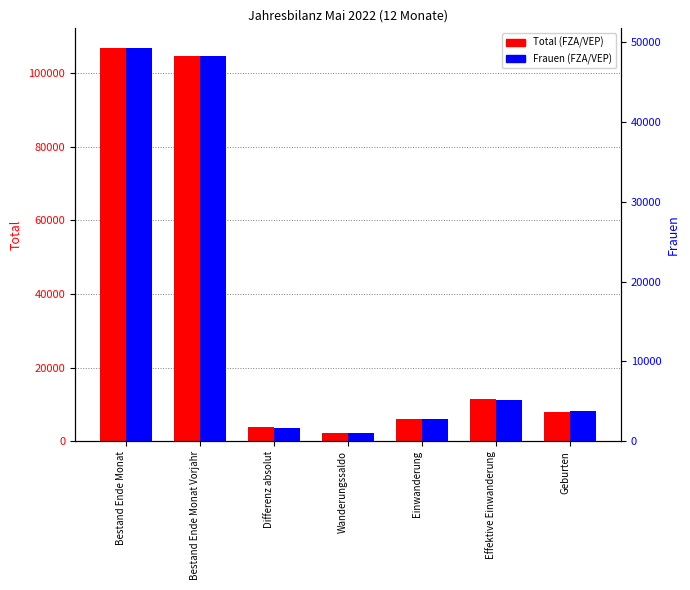

At which label is Frauen (FZA/VEP) closest to 25131?

Effektive Einwanderung